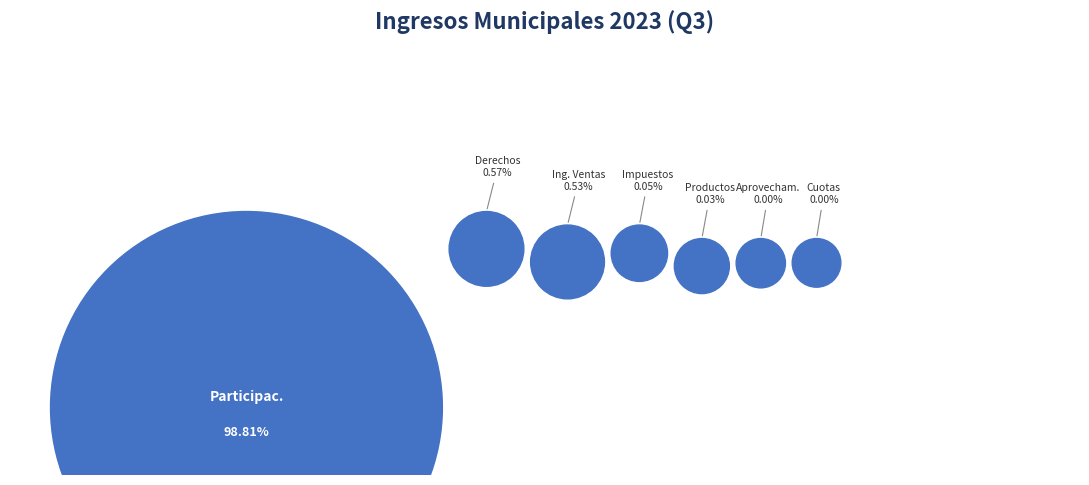

What is the smallest slice in the pie chart?

CUOTAS Y APORTACIONES